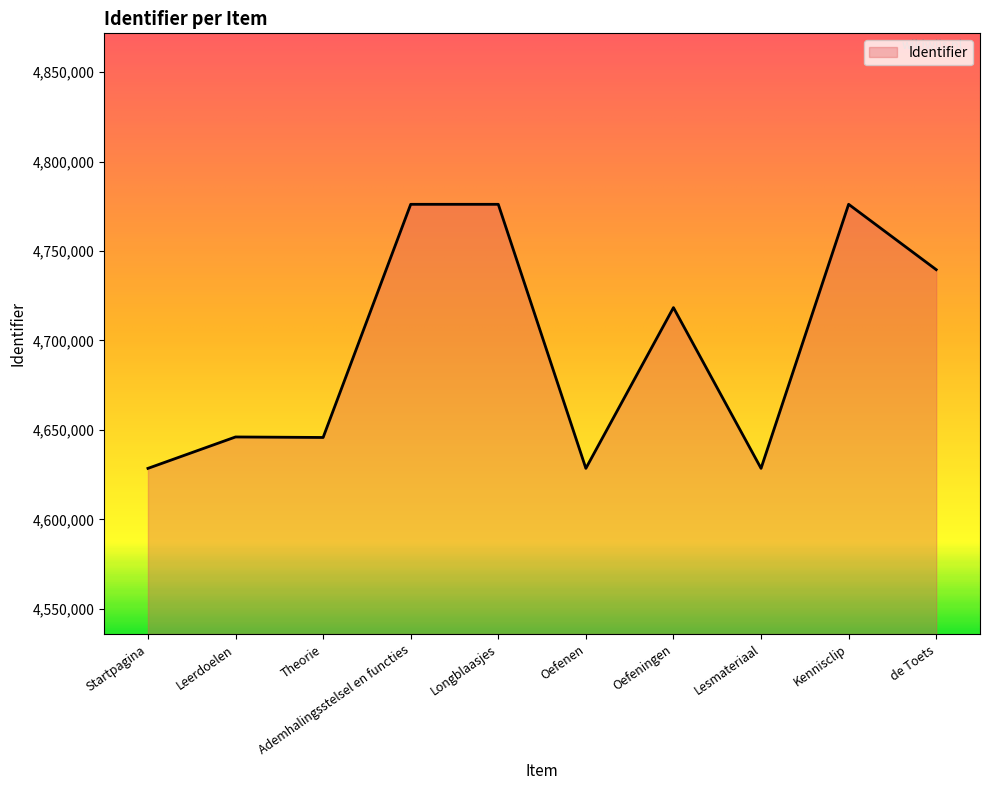

How many values are below 4718370?

5